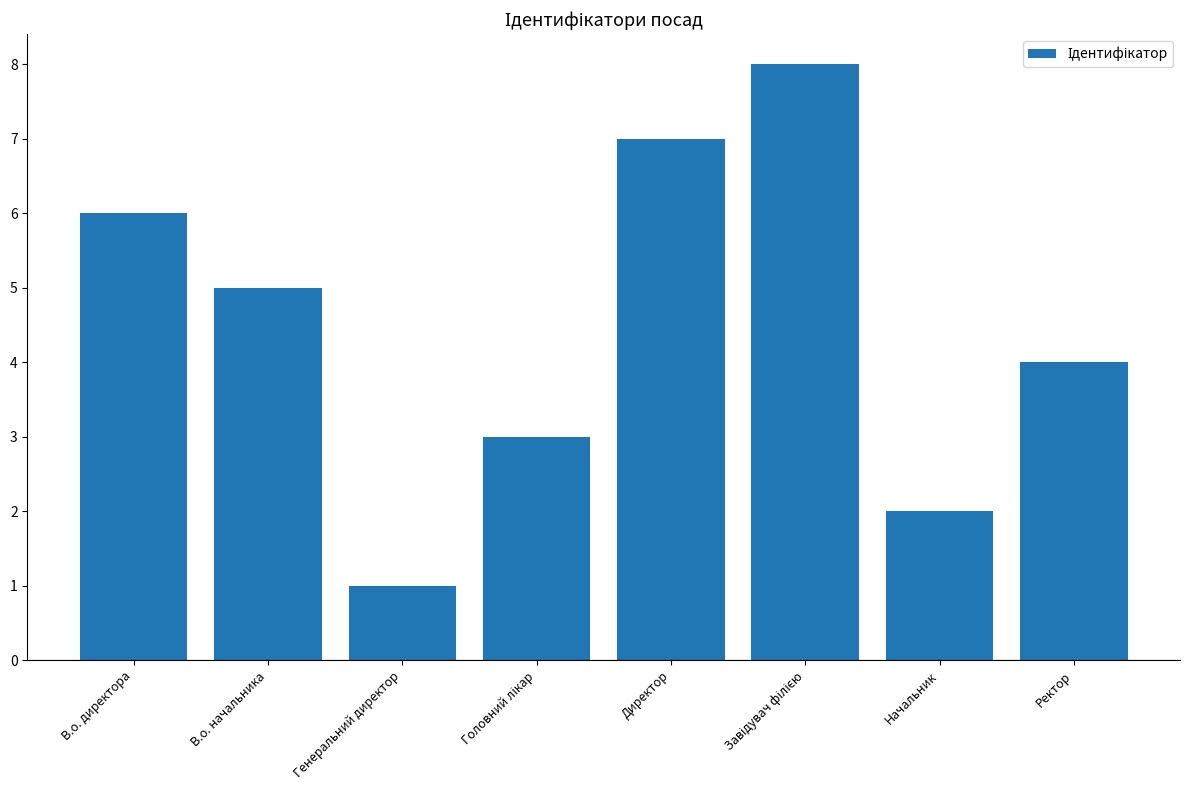

Reading right to left, extract all data points from this chart.

4	2	8	7	3	1	5	6